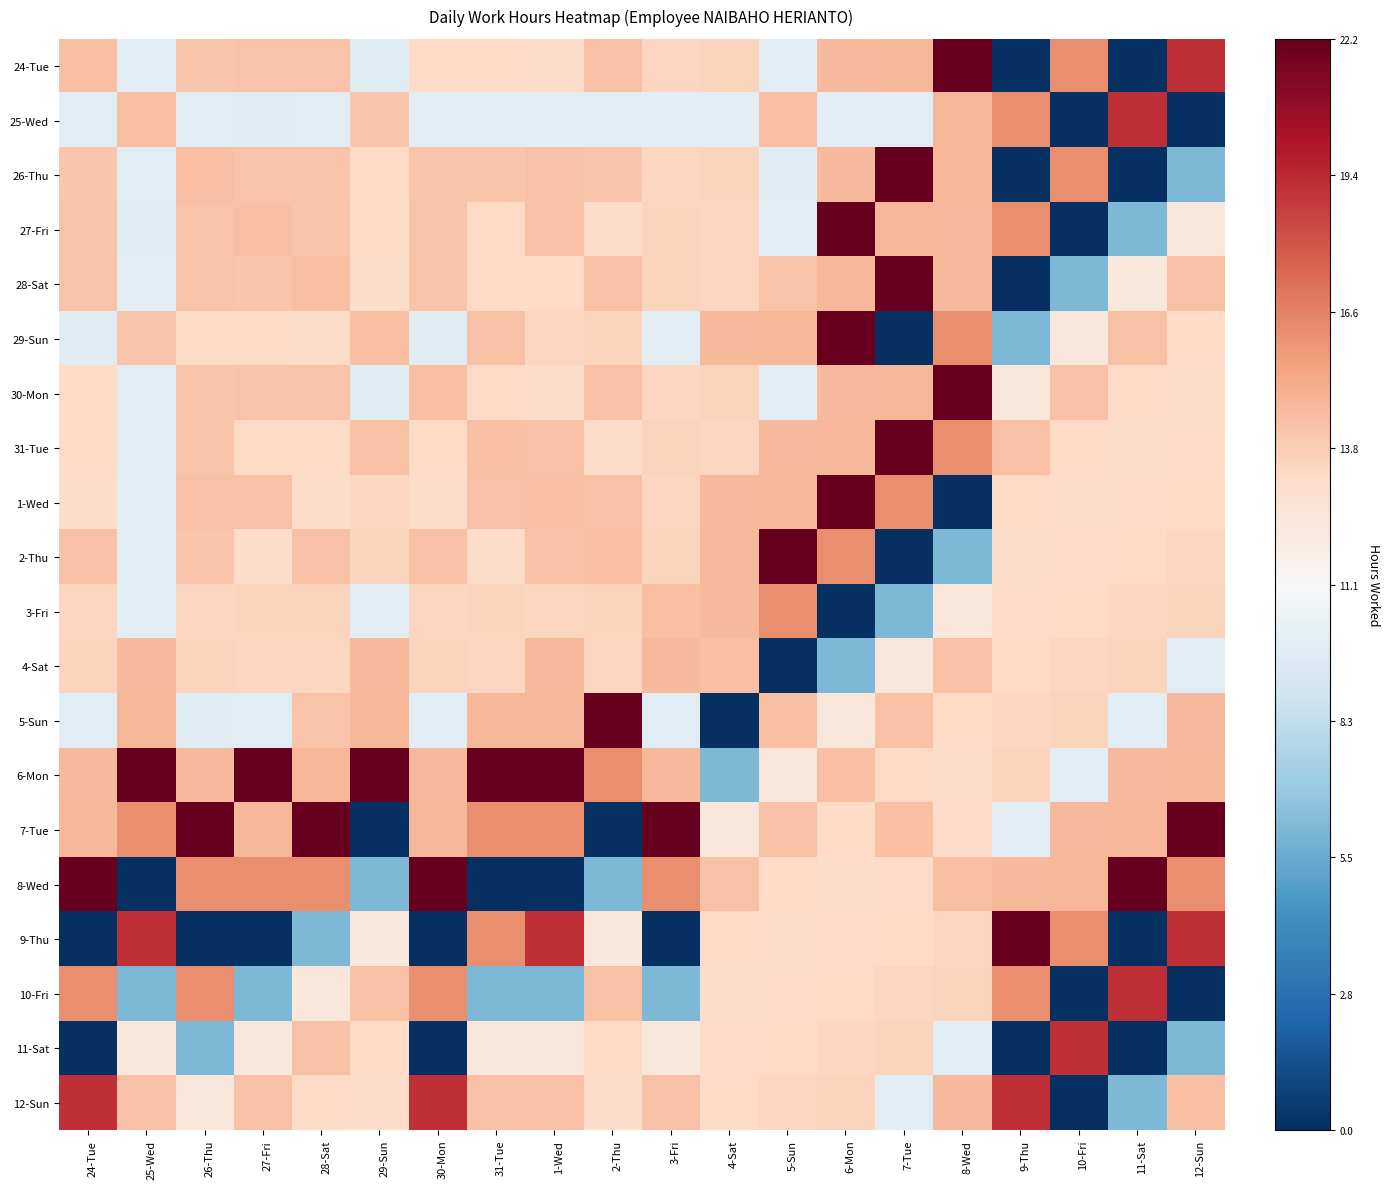

What is the minimum value shown in the chart?

-1.0